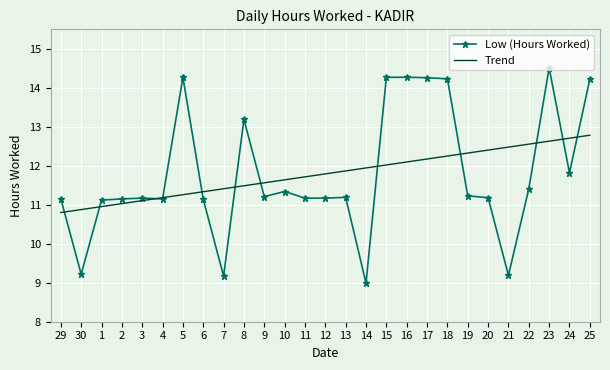

Which series changed the most between 20 and 24?

Low (Hours Worked)